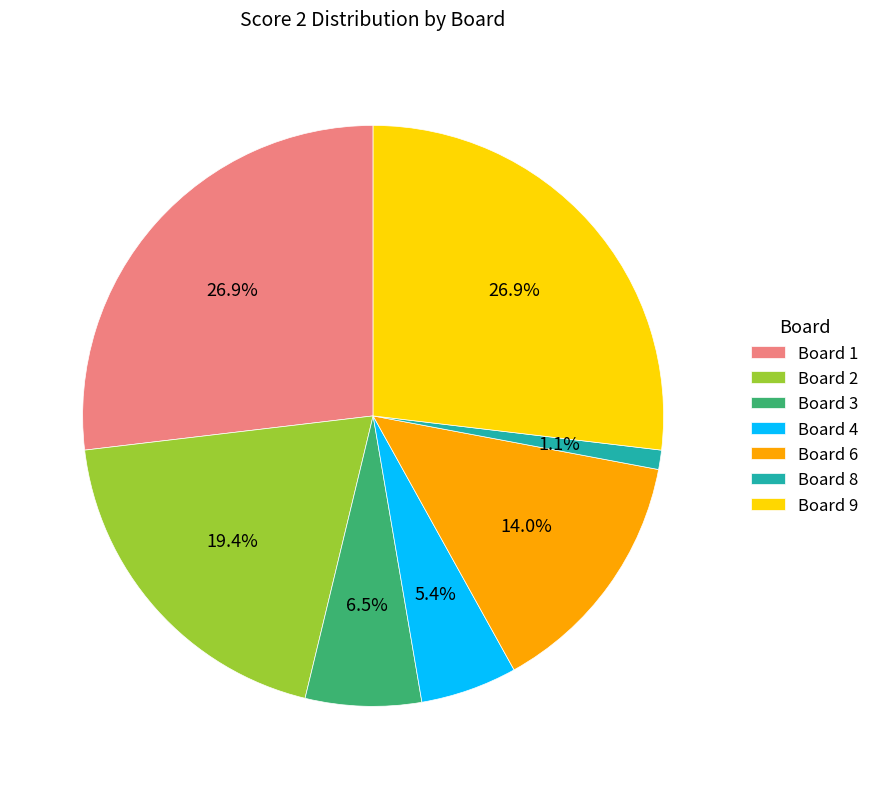

What percentage do Board 2 and Board 6 together represent?

33.3%